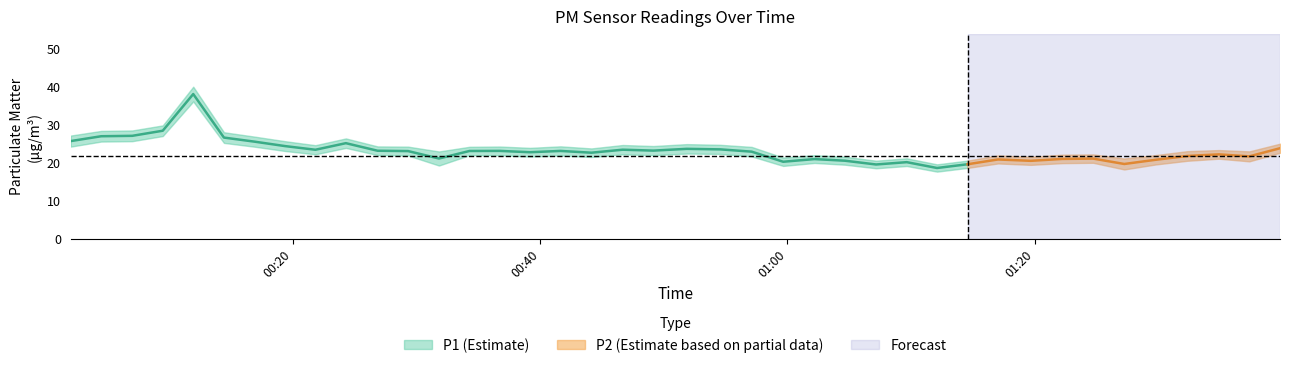

Which series has the largest range (max minus min)?

P1